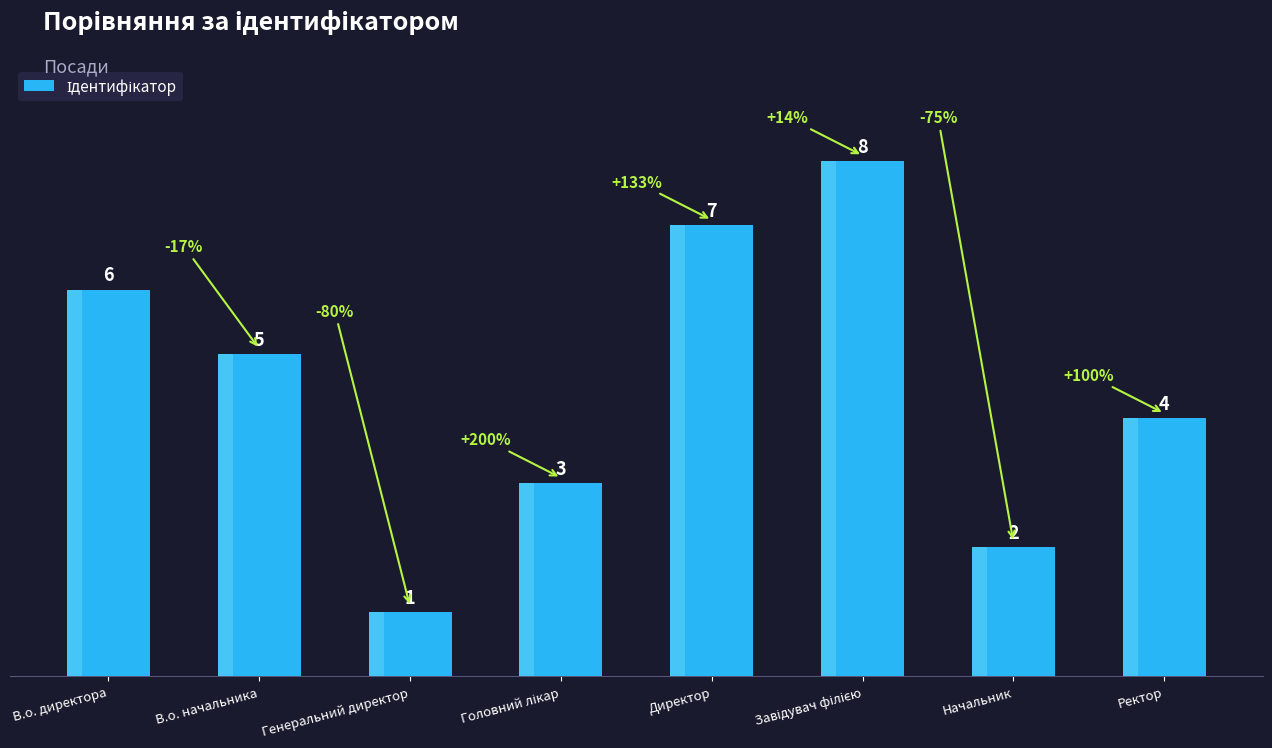

Between Начальник and В.о. директора, which is larger?

В.о. директора